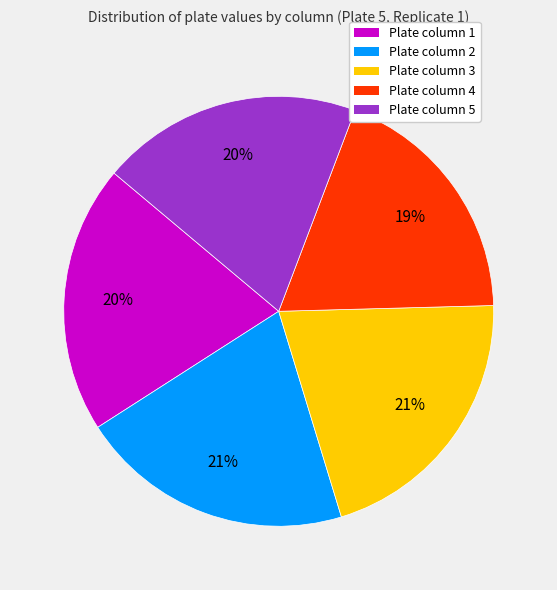

Count the number of slices in the pie.

5